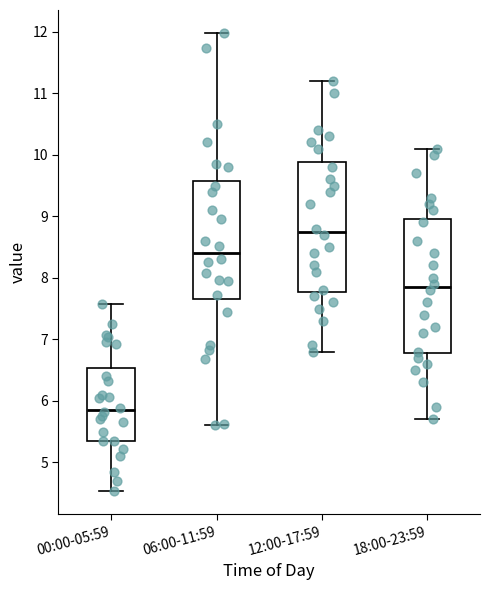

Where is the upper edge of the box for 18:00-23:59 on the y-axis? The values are not printed on the chart, so give them approximately, as read against the axis.

9.0